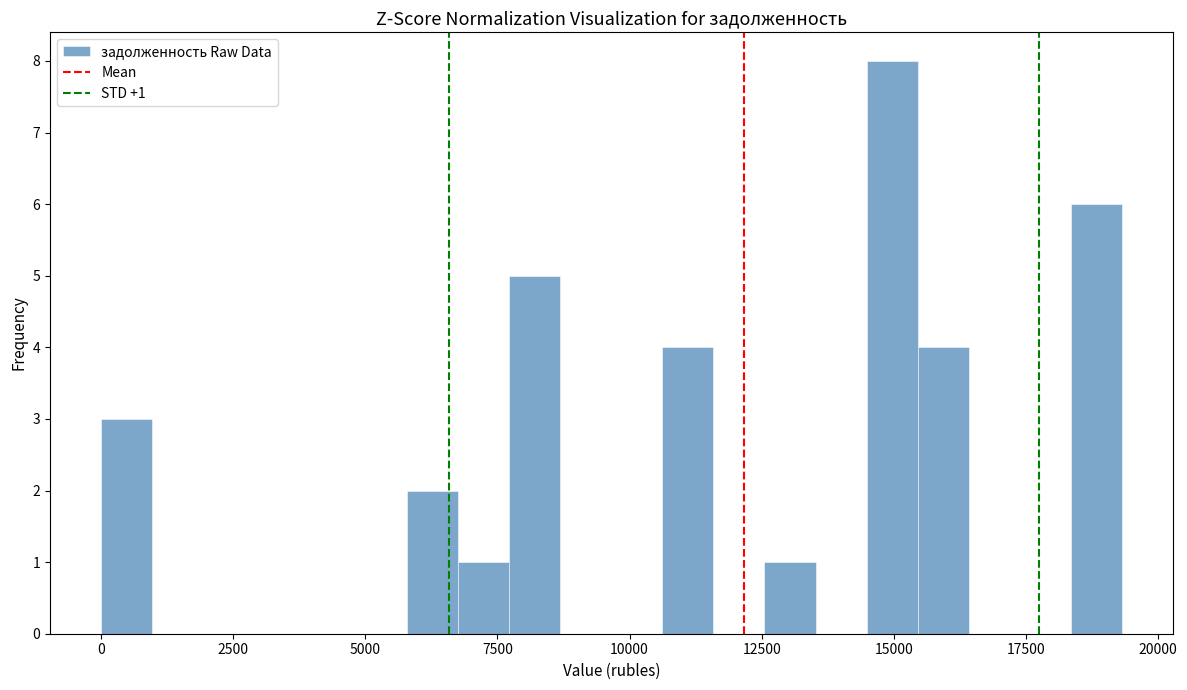

Read against the x-axis, roughly where is the centre of the tallest bar?

15000